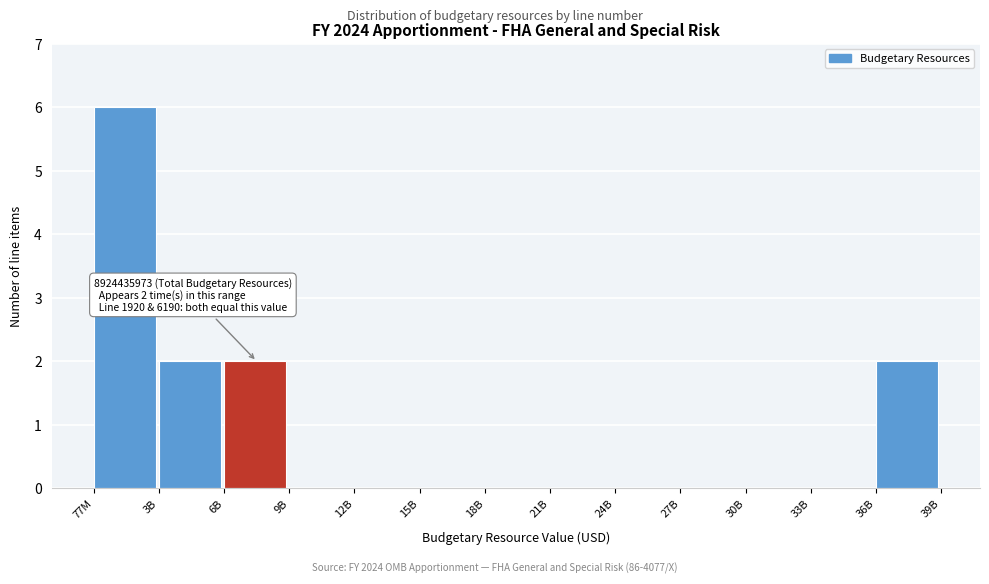

Reading left to right, extract all data points from this chart.

77M=6	3B=2	6B=2	9B=0	12B=0	15B=0	18B=0	21B=0	24B=0	27B=0	30B=0	33B=0	36B=2